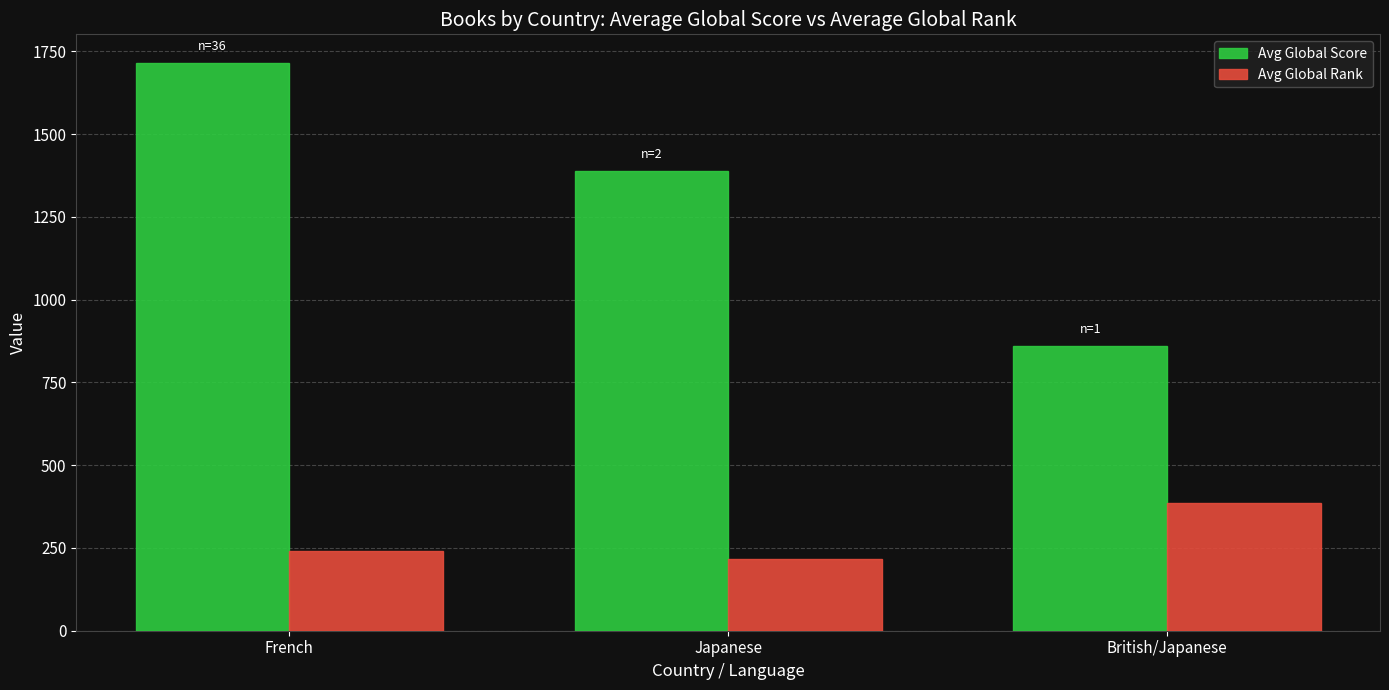

Reading right to left, what are all the values shown in this chart?

Avg Global Score: British/Japanese=860.0	Japanese=1388.0	French=1715.7
Avg Global Rank: British/Japanese=387.0	Japanese=216.0	French=239.9